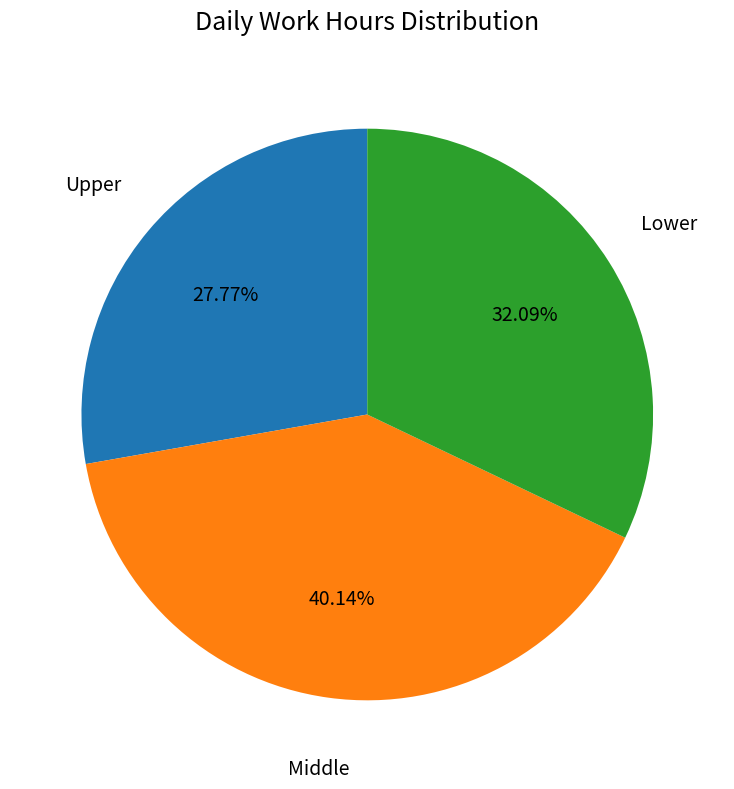

Does any single category account for the majority?

No